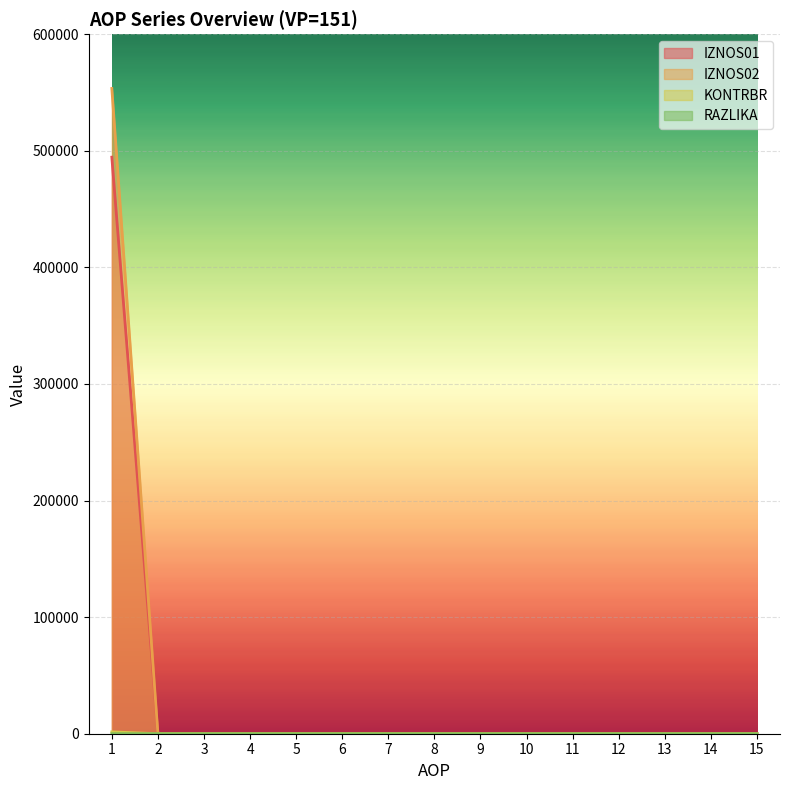

How many lines are shown in the chart?

4